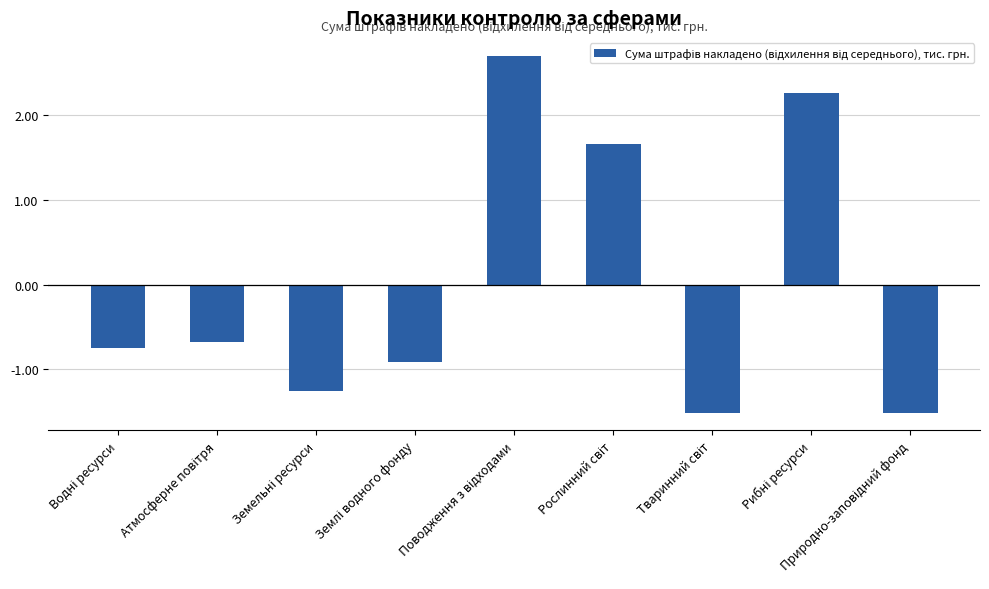

What is the maximum value shown in the chart?

2.7